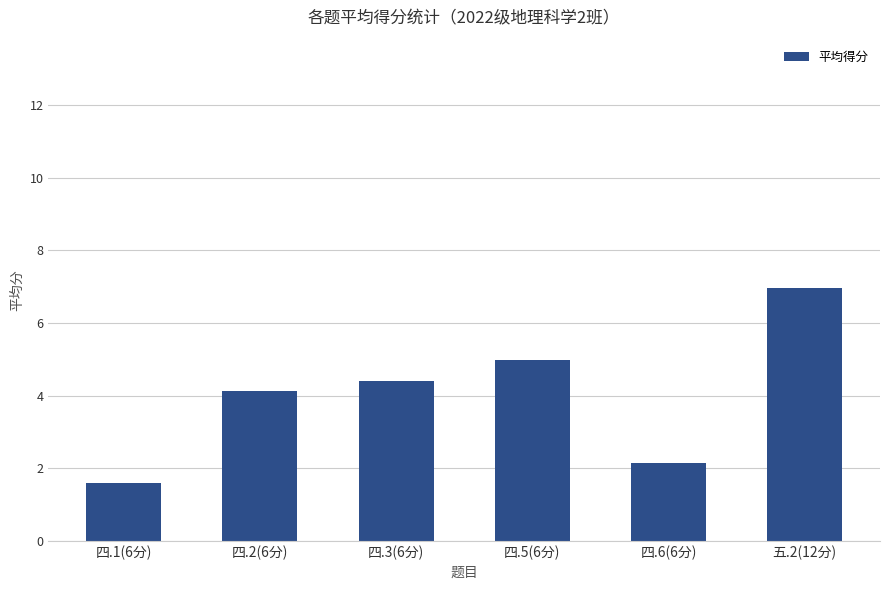

What is the minimum value shown in the chart?

1.6